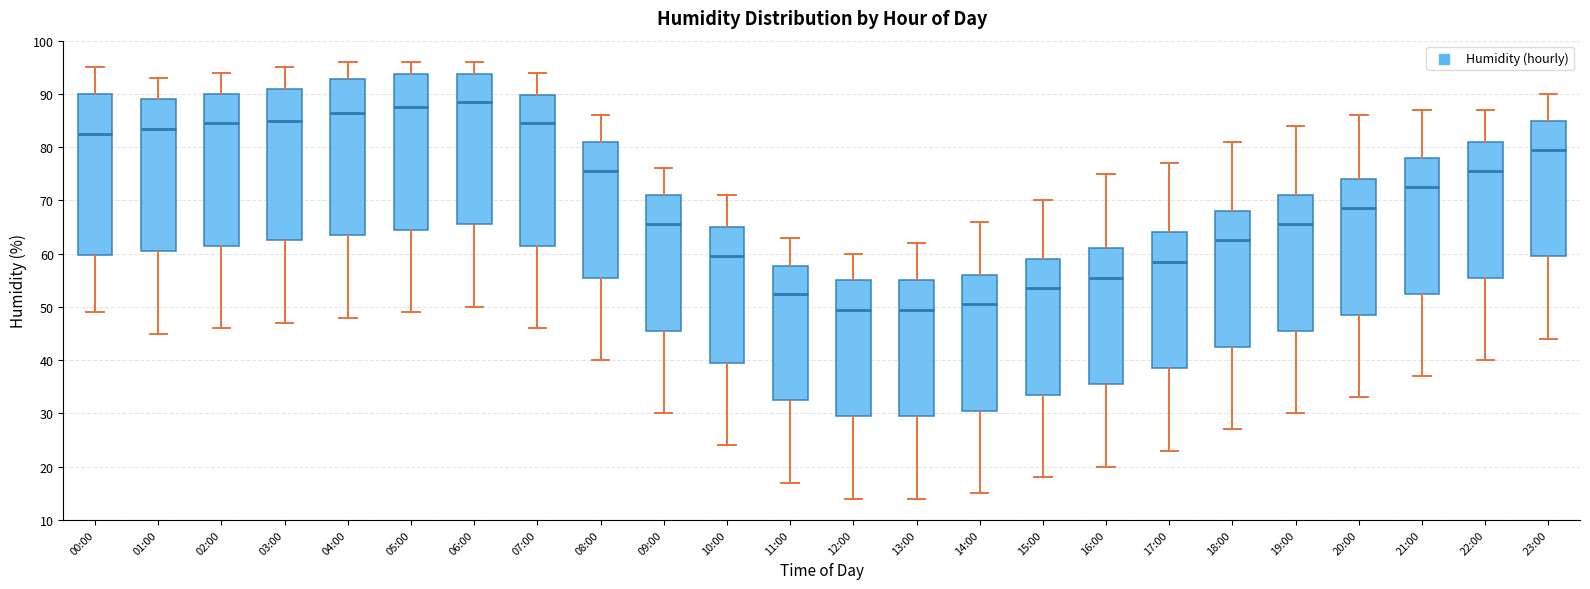

Which box is the tallest, from its lower edge to its upper edge?

00:00